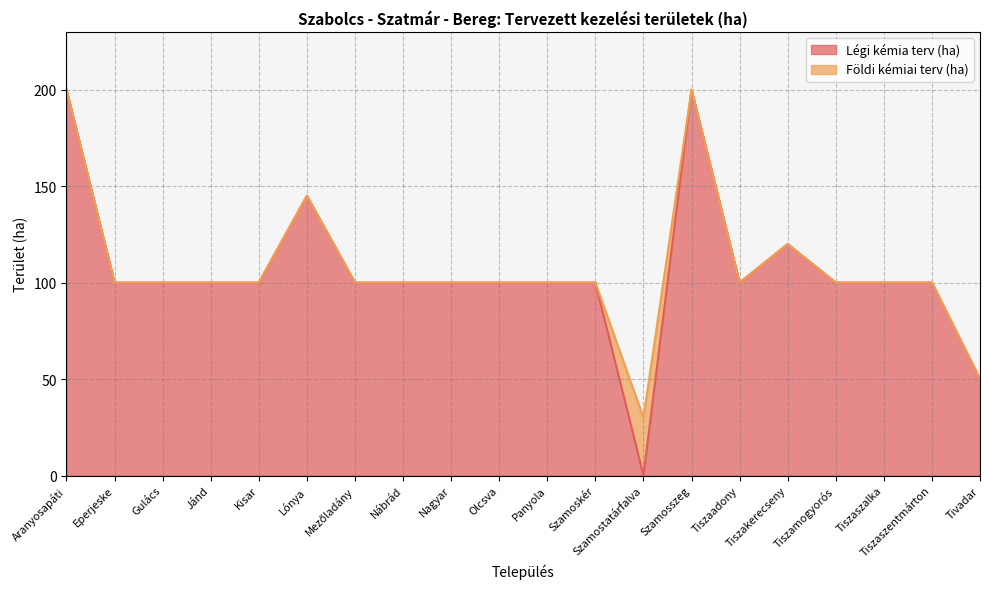

What is the value of the 15th point from the left?

100